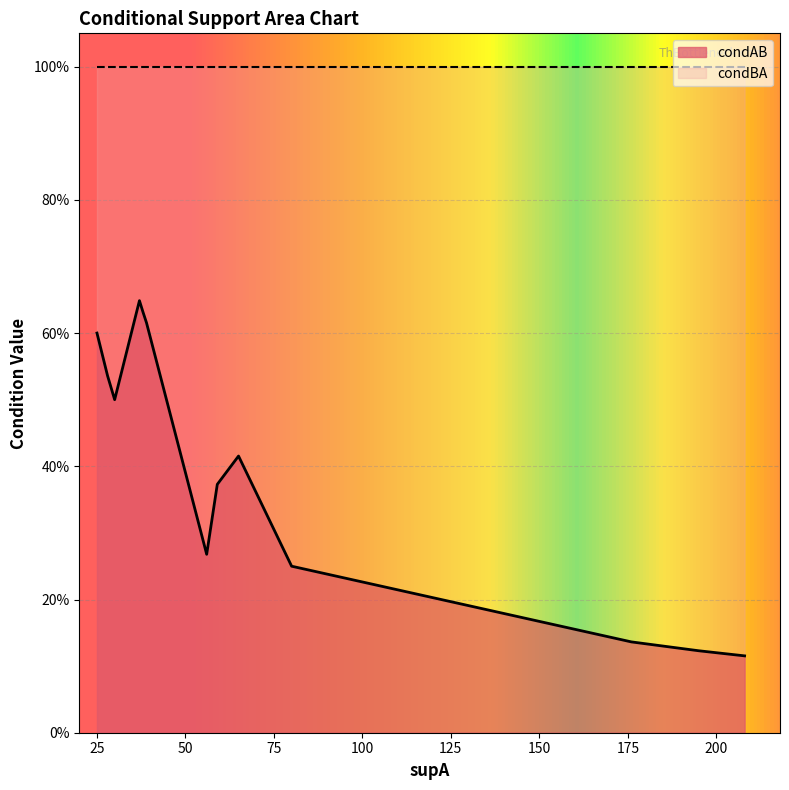

How many lines are shown in the chart?

2